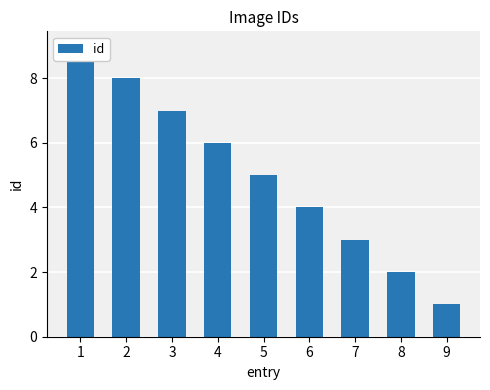

How many data points does each series have?

9